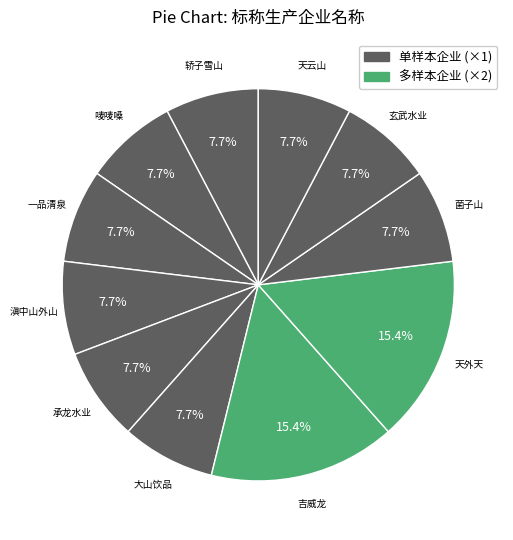

How many slices are in this pie chart?

11